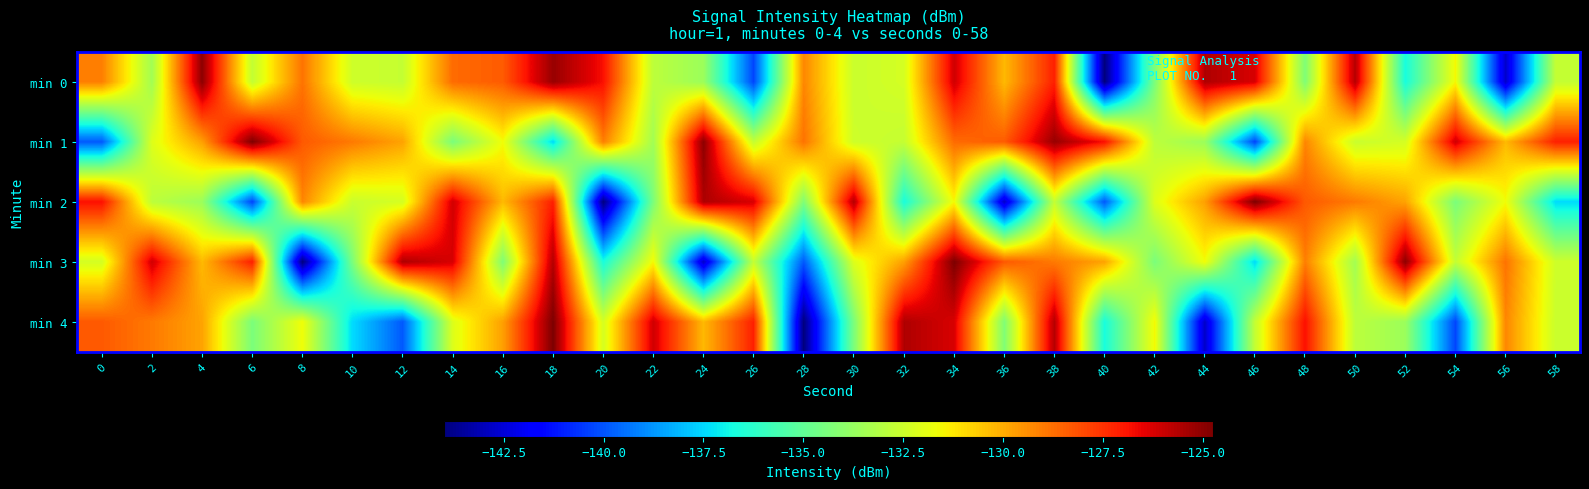

Rank the series by their maximum value, from lowest to highest.

min 0, min 1, min 2, min 3, min 4